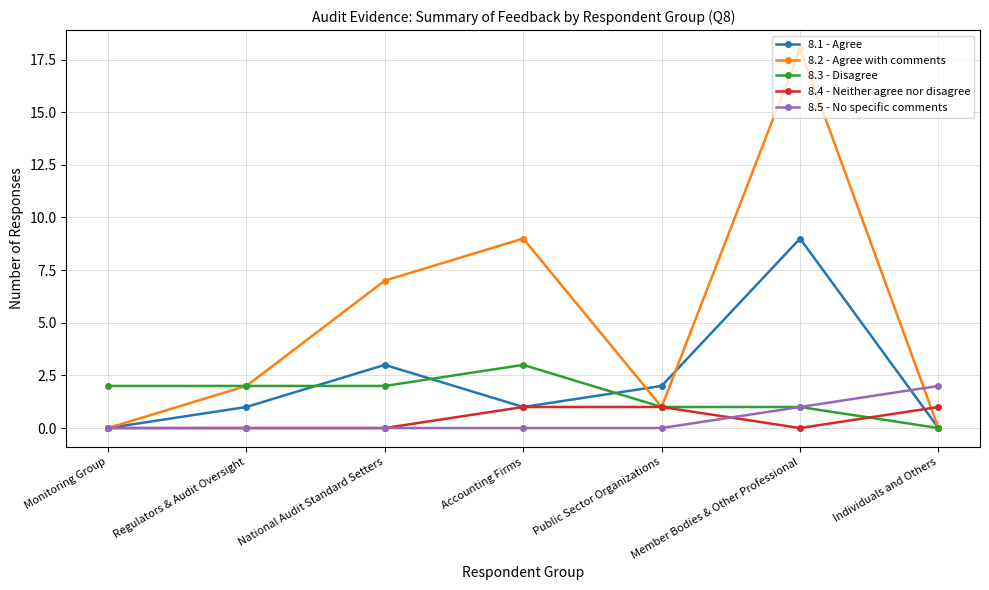

Where is the first local minimum for 8.1 - Agree?

Accounting Firms